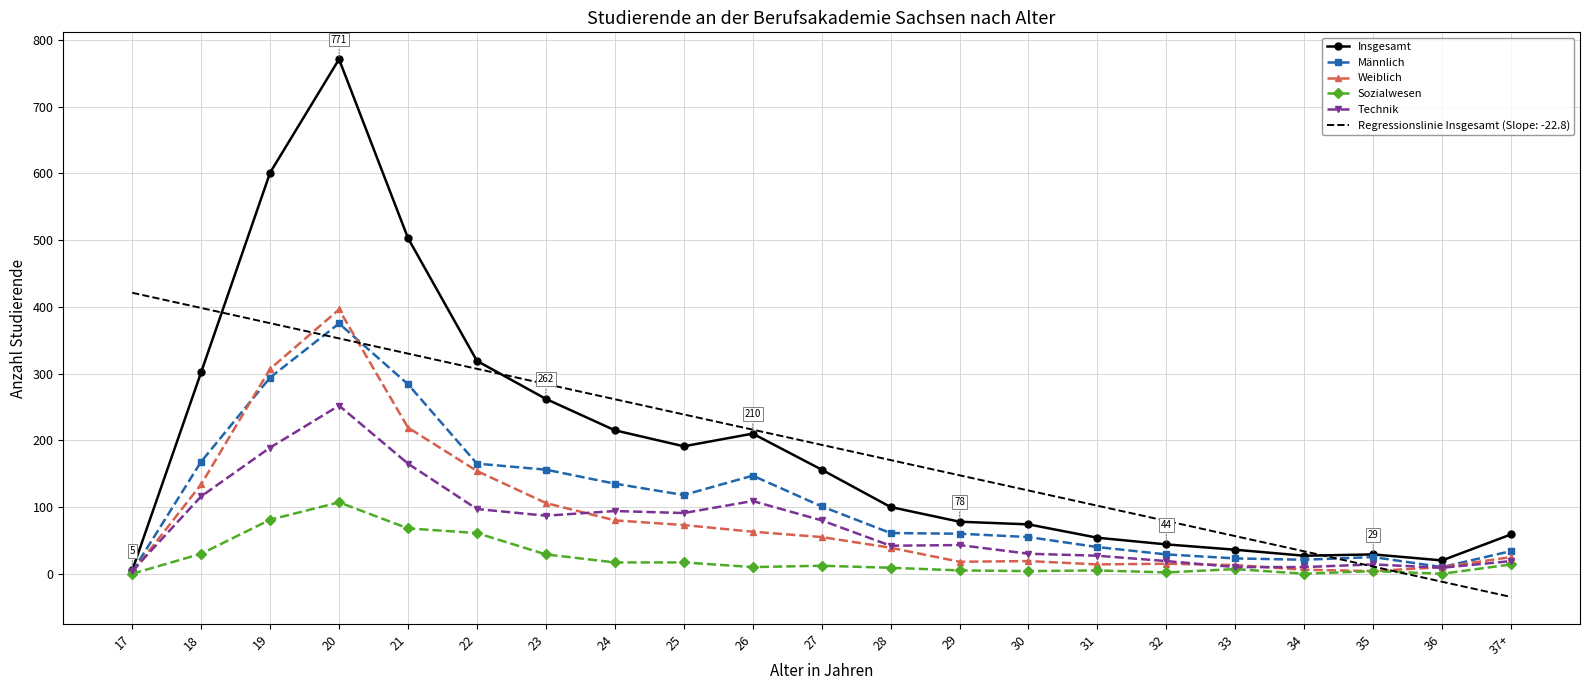

True or false: Weiblich and Technik intersect in this chart.

True